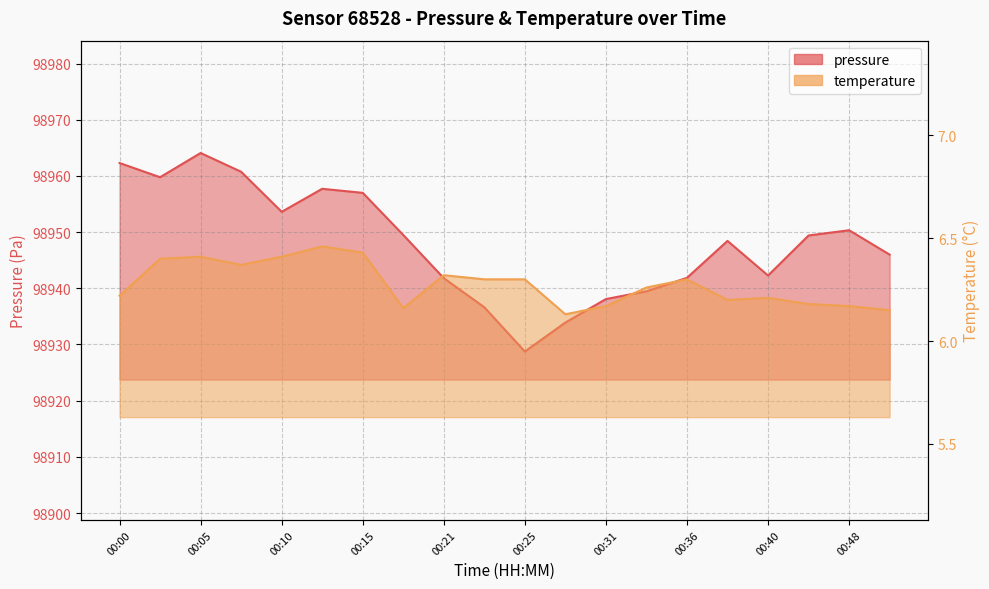

Which series has the largest total across all categories?

pressure